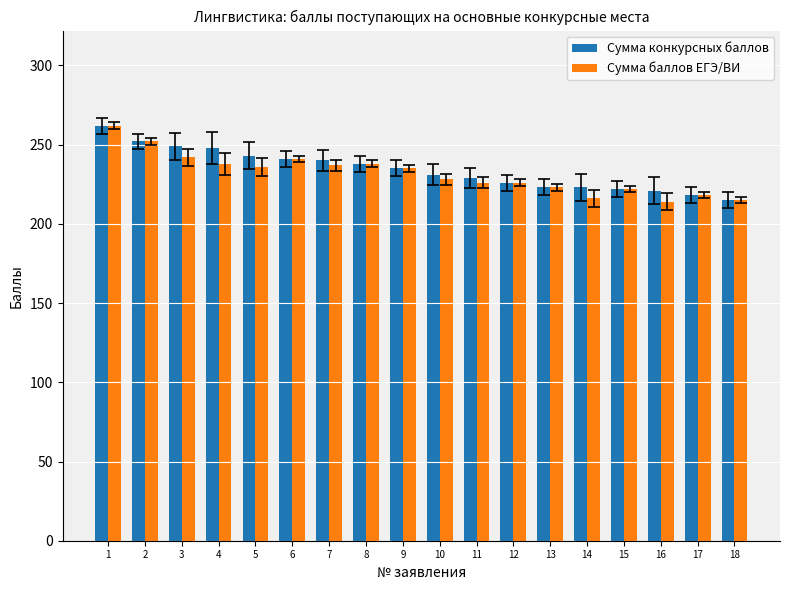

How many bars are there in total?

36